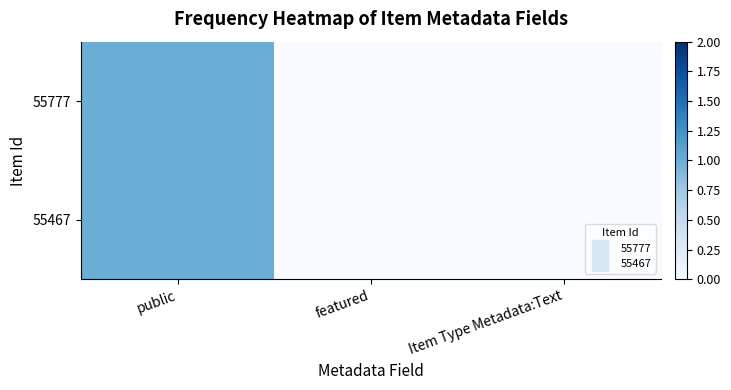

Which label corresponds to the largest value in the chart?

public